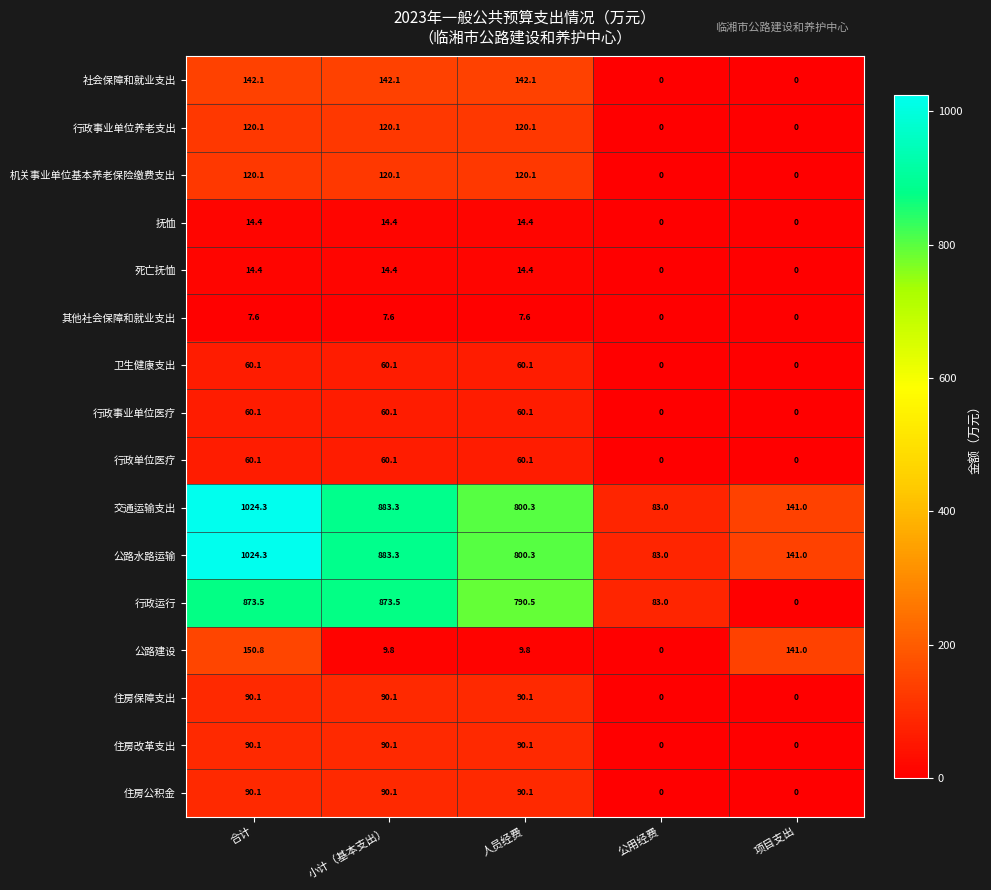

How many series are shown in this chart?

16